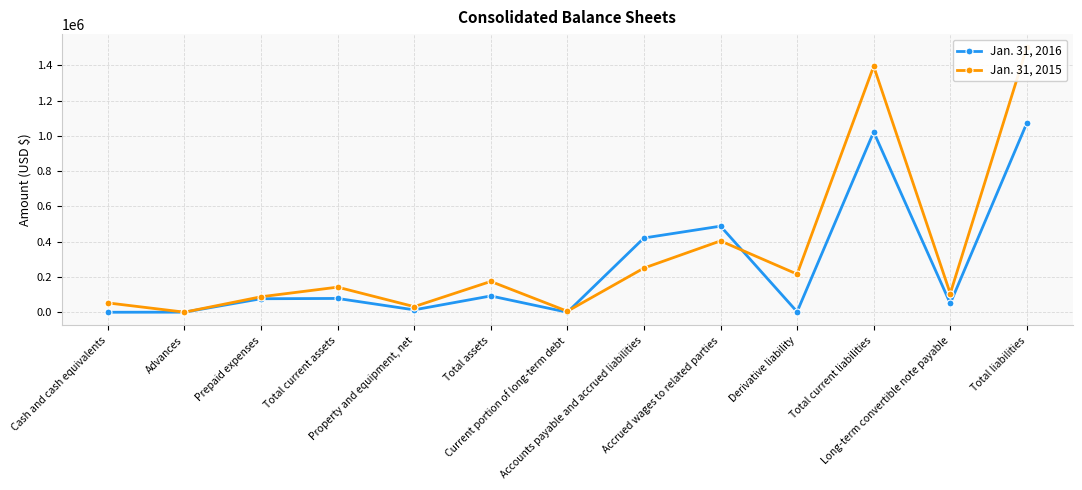

At which label does Jan. 31, 2015 first exceed 142857?

Total assets